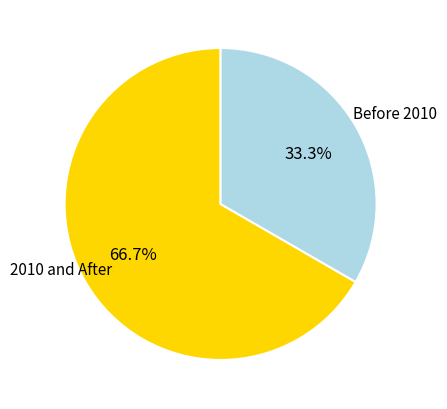

Is there any slice that represents more than half of the pie?

Yes